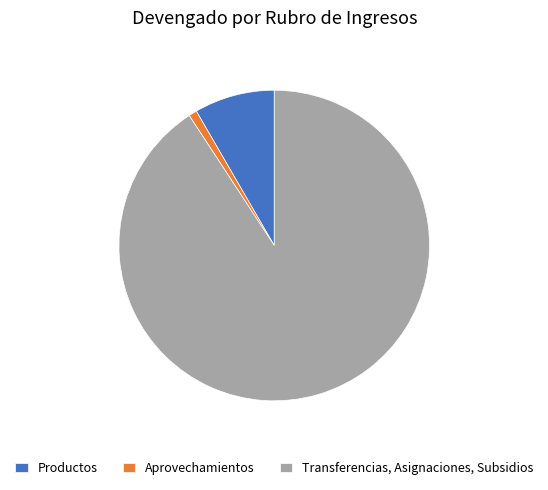

Which category has the biggest portion of the pie?

Transferencias, Asignaciones, Subsidios